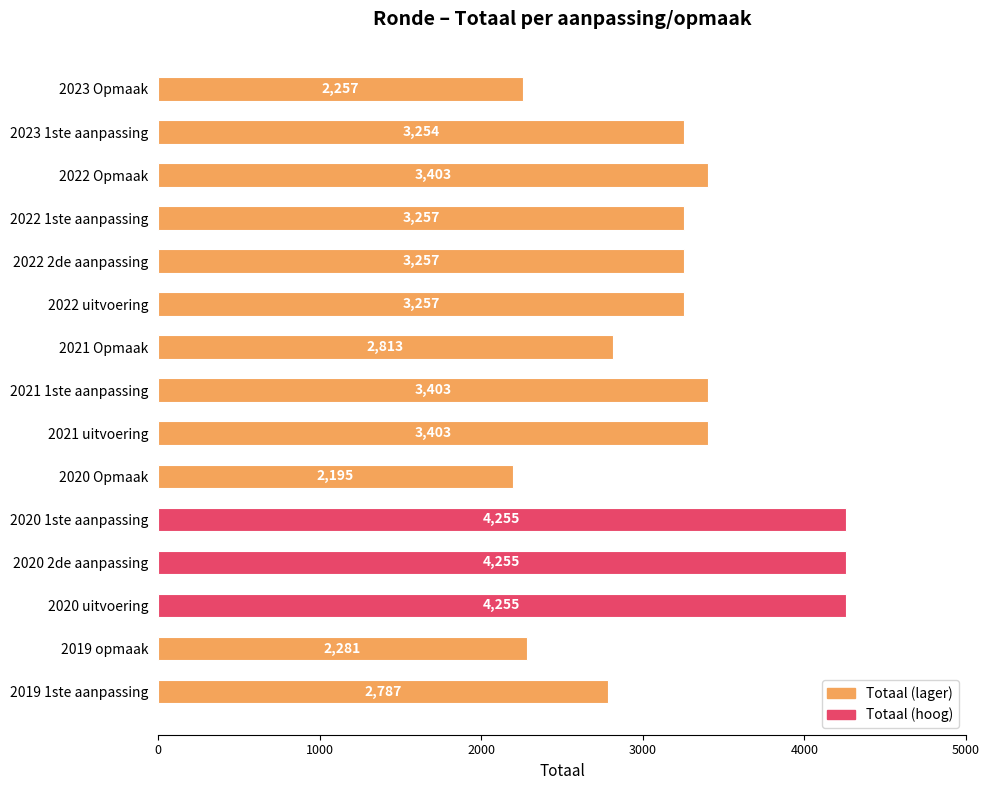

How many series are shown in this chart?

1